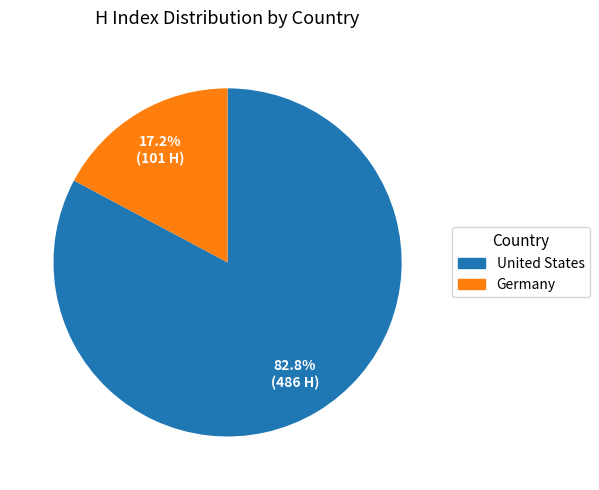

Count the number of slices in the pie.

2